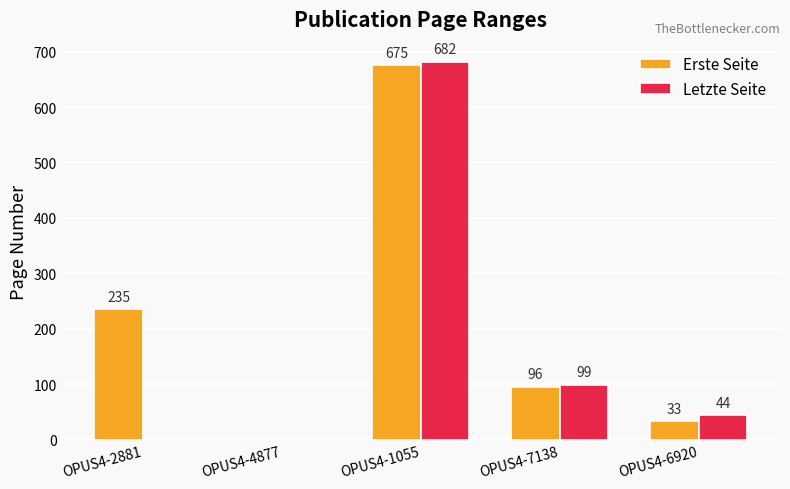

Where is Letzte Seite nearest to the value 341?

OPUS4-7138